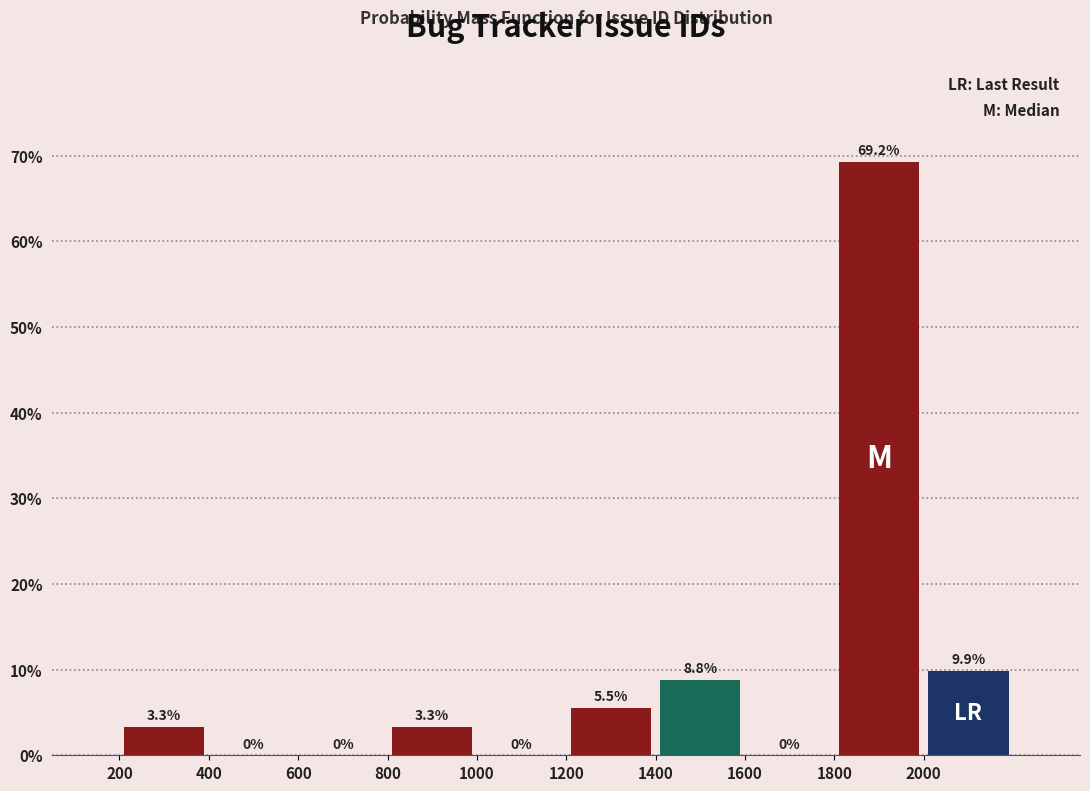

Over which range of the x-axis is the bar tallest?

1800 to 2000